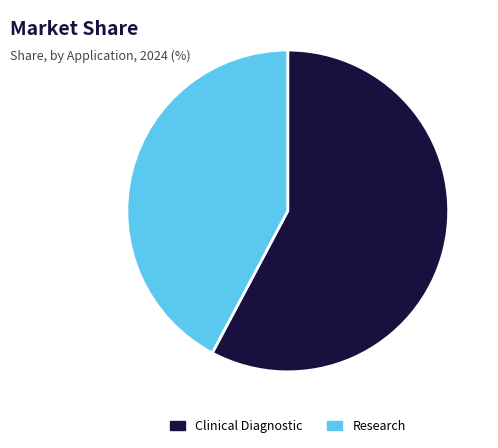

Which category has the biggest portion of the pie?

Clinical Diagnostic